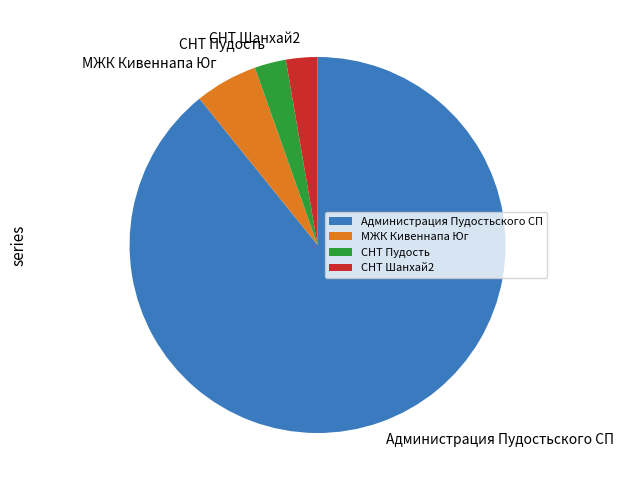

Approximately how many times larger is the value at СНТ Пудость compared to СНТ Шанхай2?

1.0